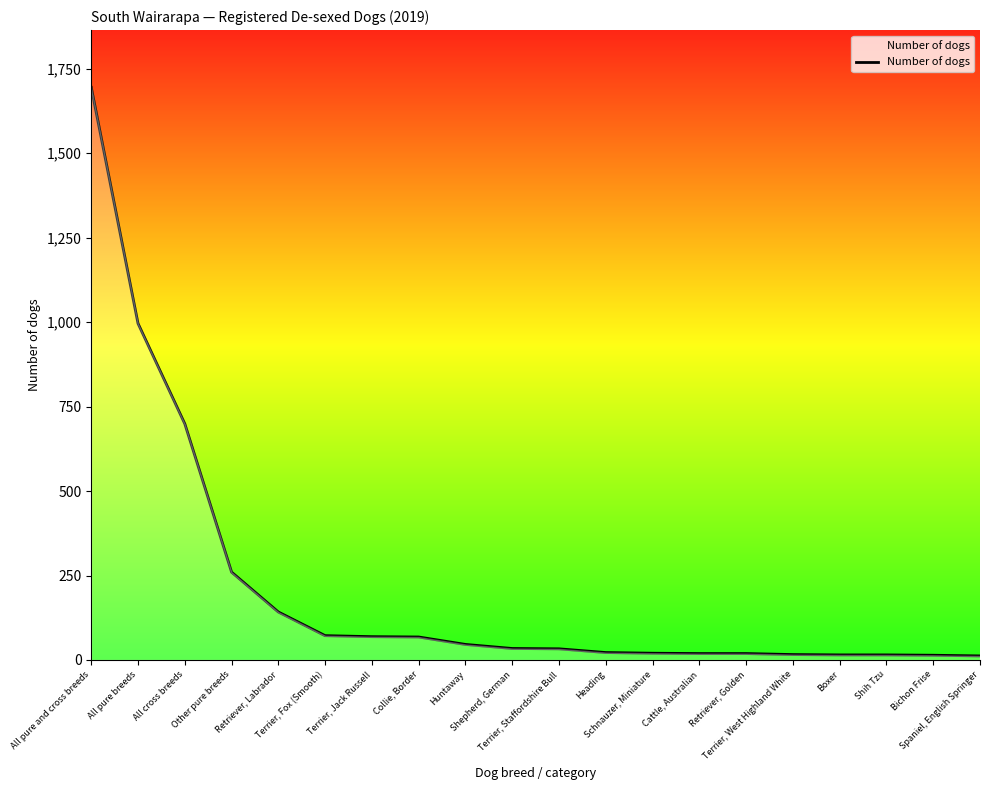

What is the maximum value shown in the chart?

1695